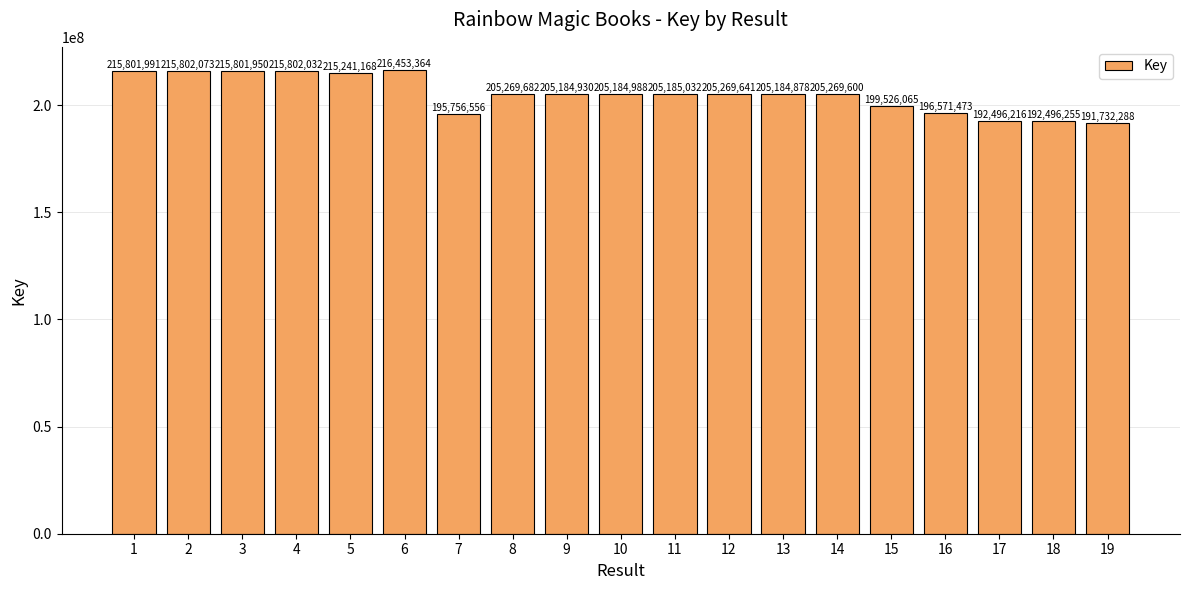

What is the change in value from 11 to 14?

+84568